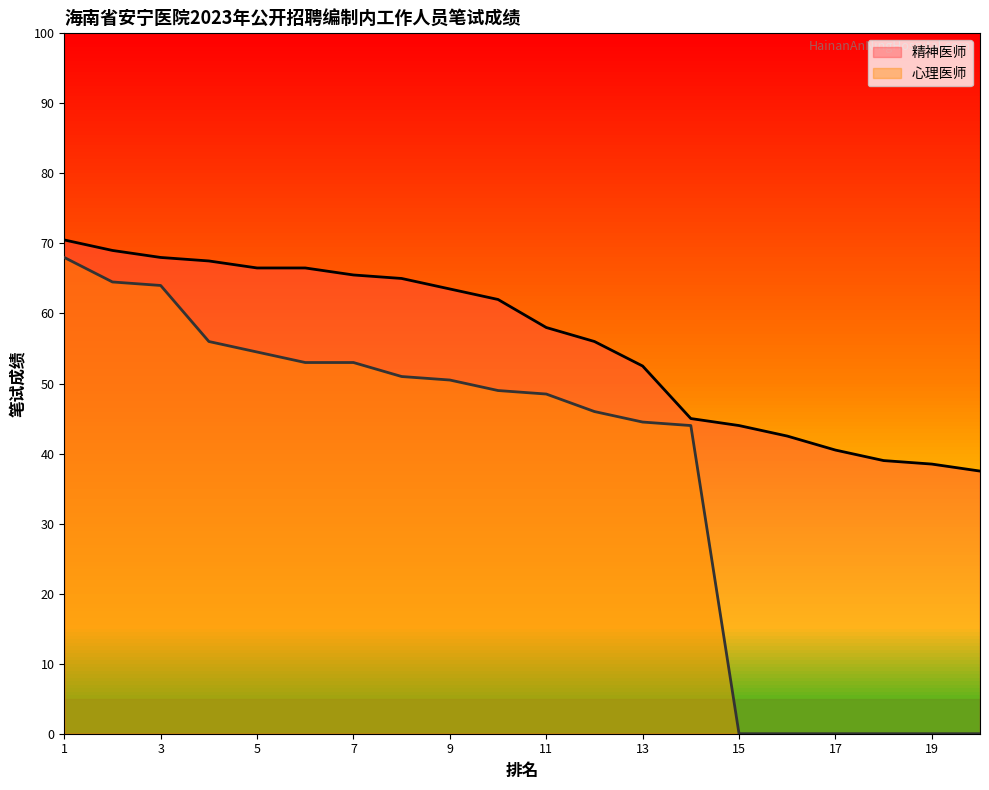

Does the chart display data point markers on the line(s)?

No